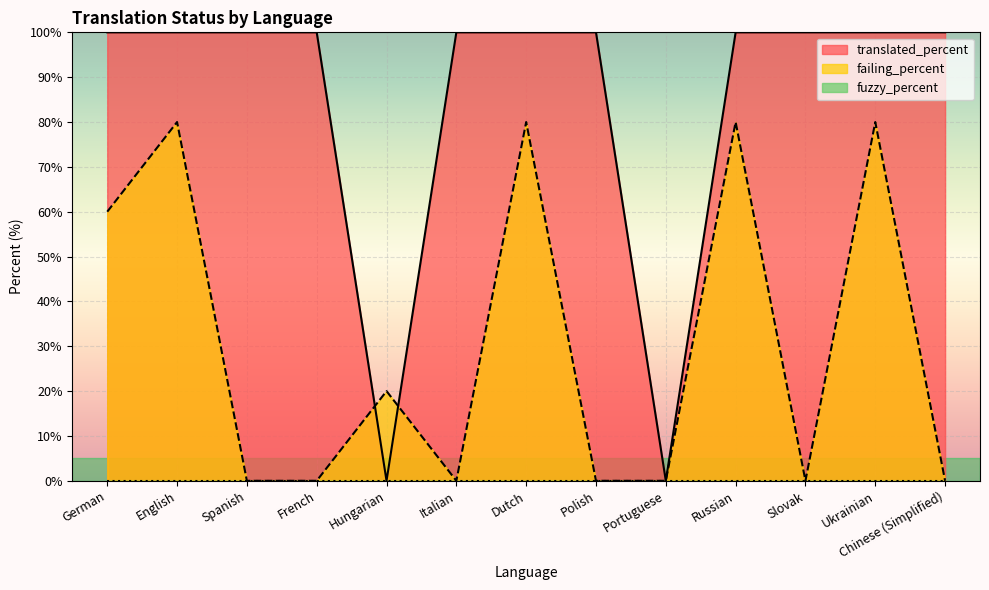

Does the chart display data point markers on the line(s)?

No